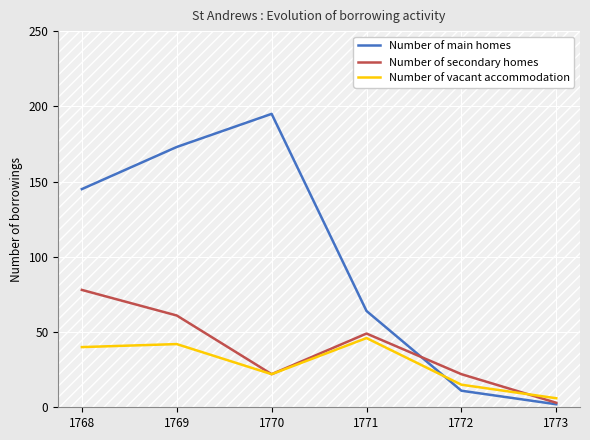

Reading left to right, what are all the values shown in this chart?

Number of main homes: 145	173	195	64	11	2
Number of secondary homes: 78	61	22	49	22	3
Number of vacant accommodation: 40	42	22	46	15	6